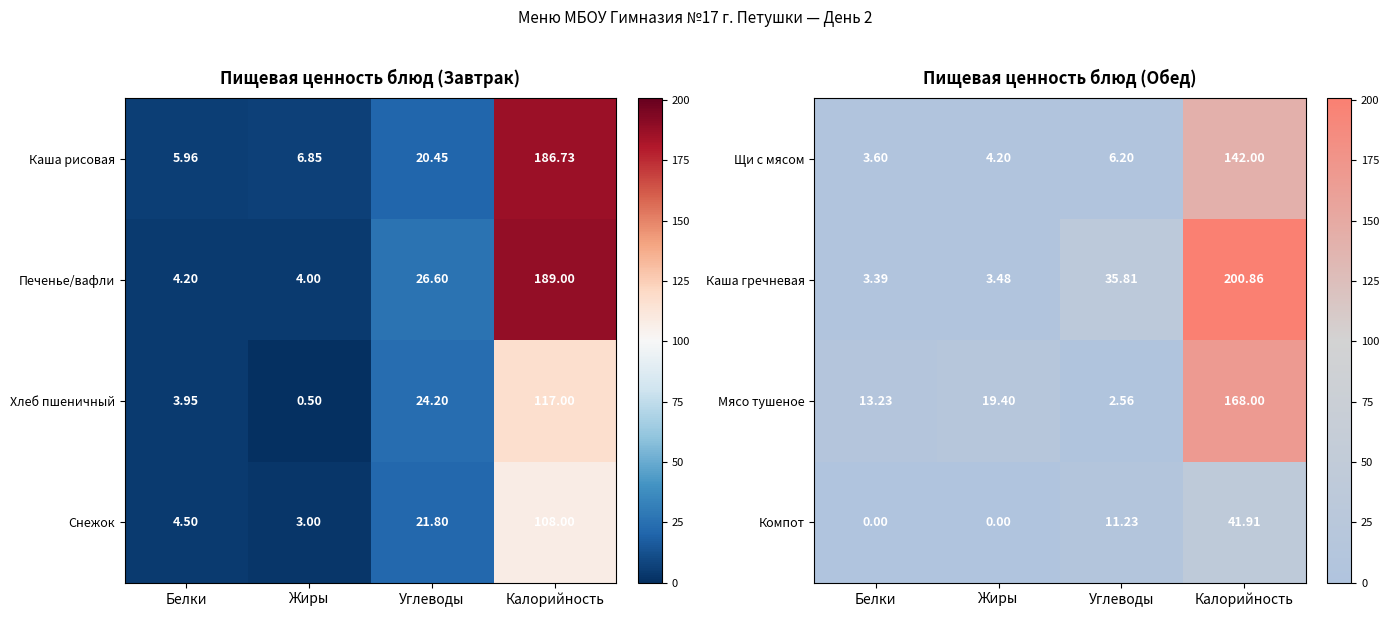

Where is Компот nearest to the value 20?

Углеводы